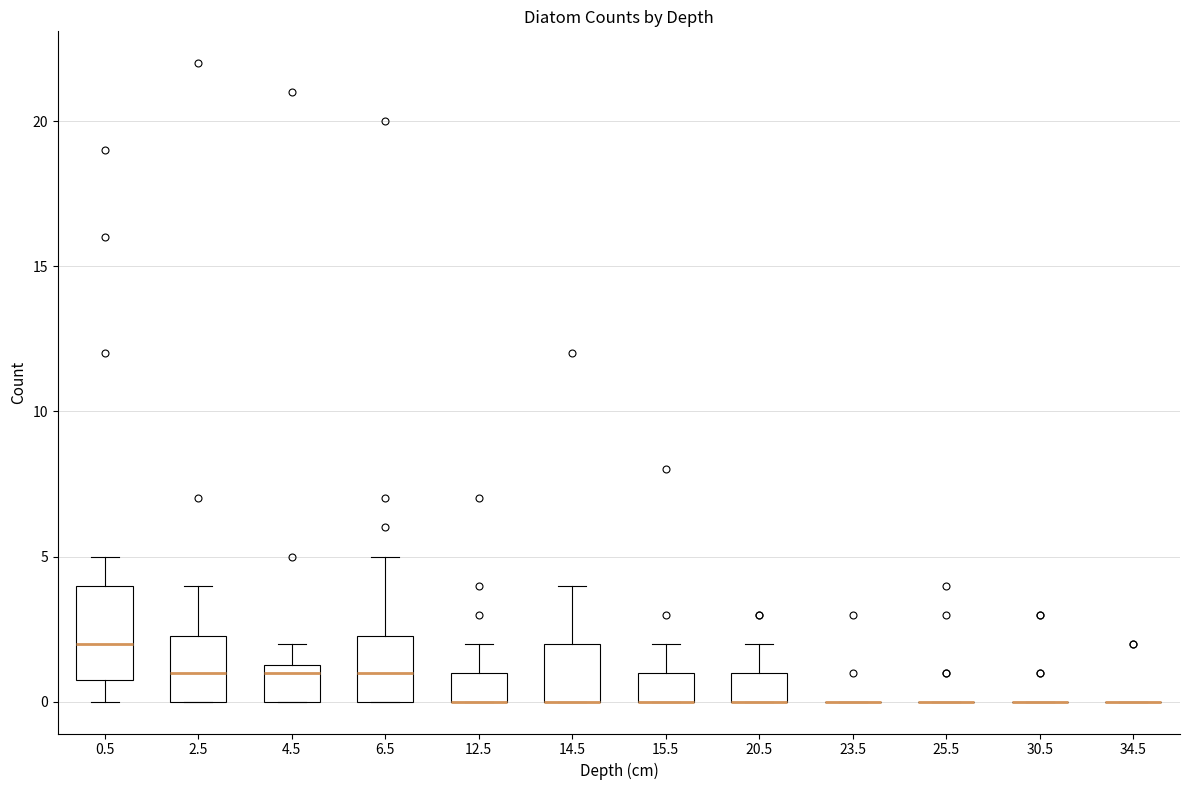

Comparing the boxes themselves (not the whiskers), which one is the tallest?

0.5